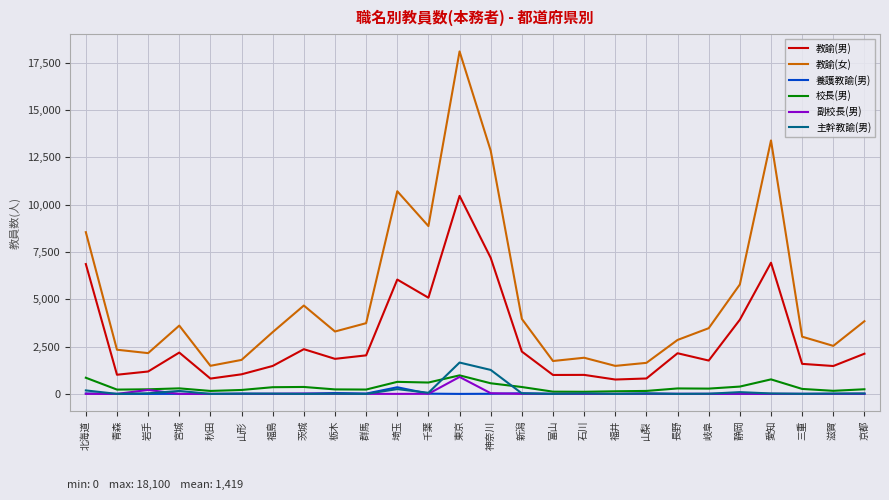

The 教諭(女) series shows 3610 at 宮城. True or false?

True